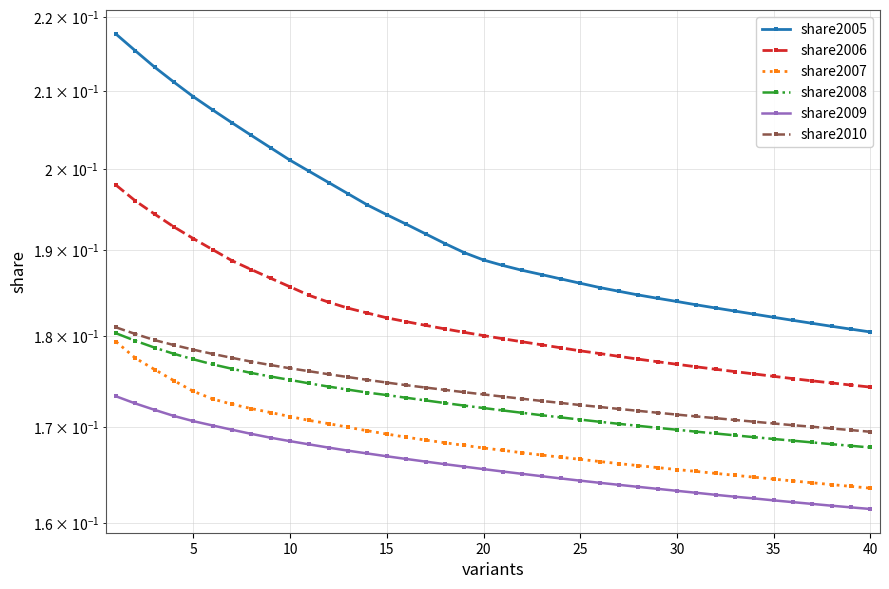

List the series in order of their peak value, highest first.

share2005, share2006, share2010, share2008, share2007, share2009